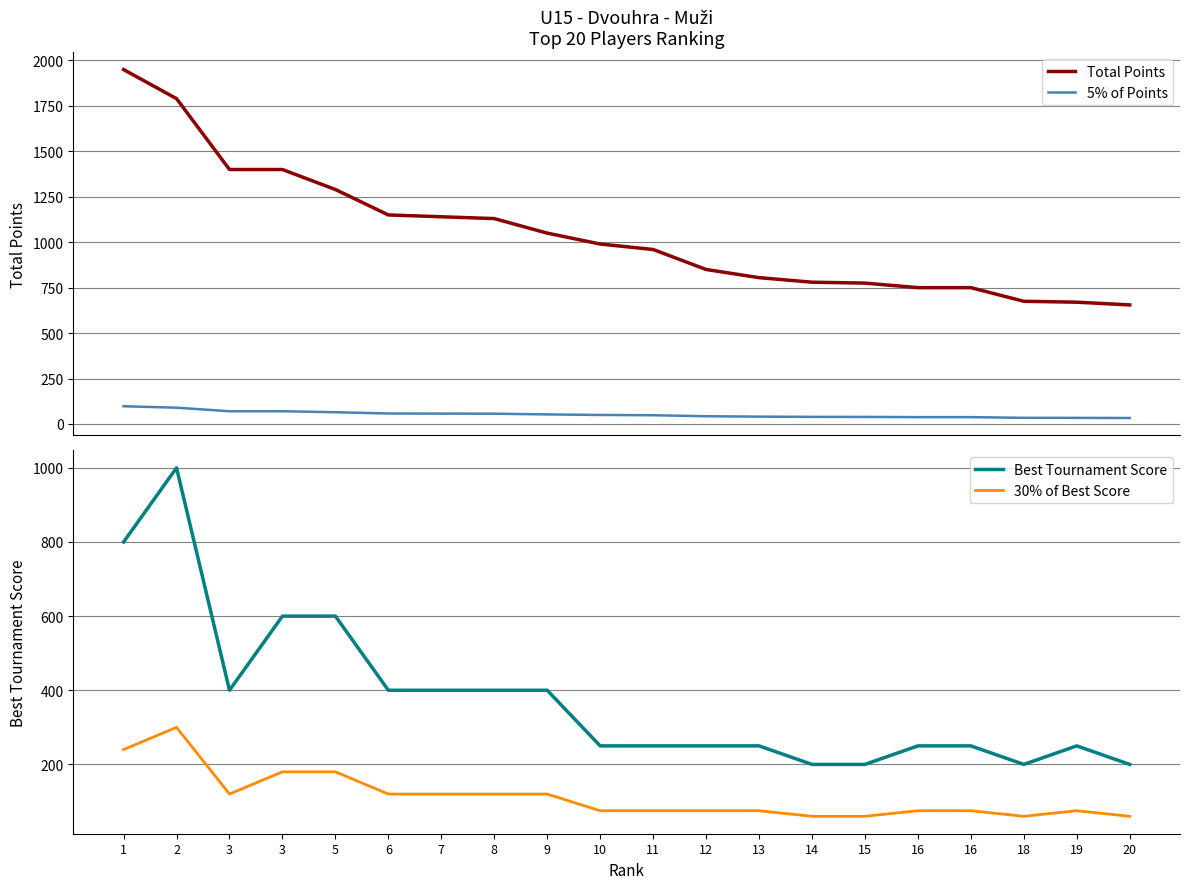

Which series changed the most between 2 and 20?

Total Points